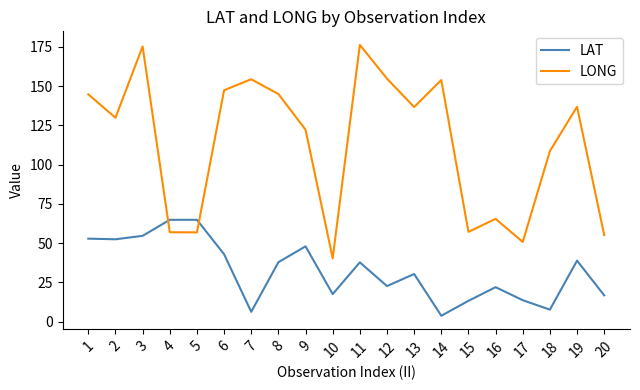

The LONG series shows 92.3 at 19. True or false?

False